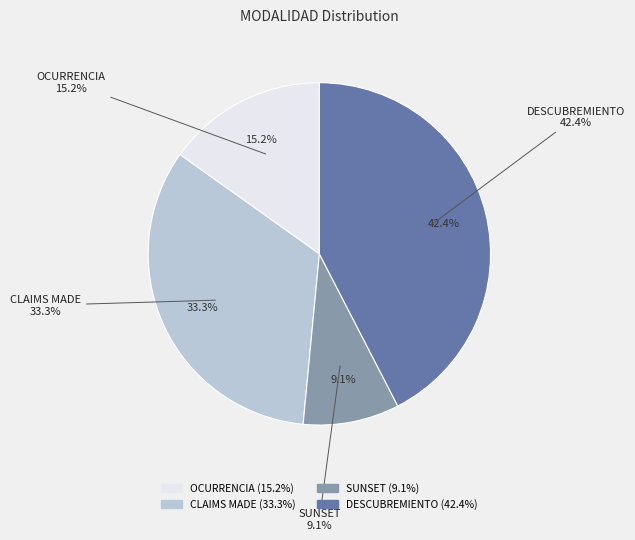

True or false: OCURRENCIA accounts for 5% of the total.

False